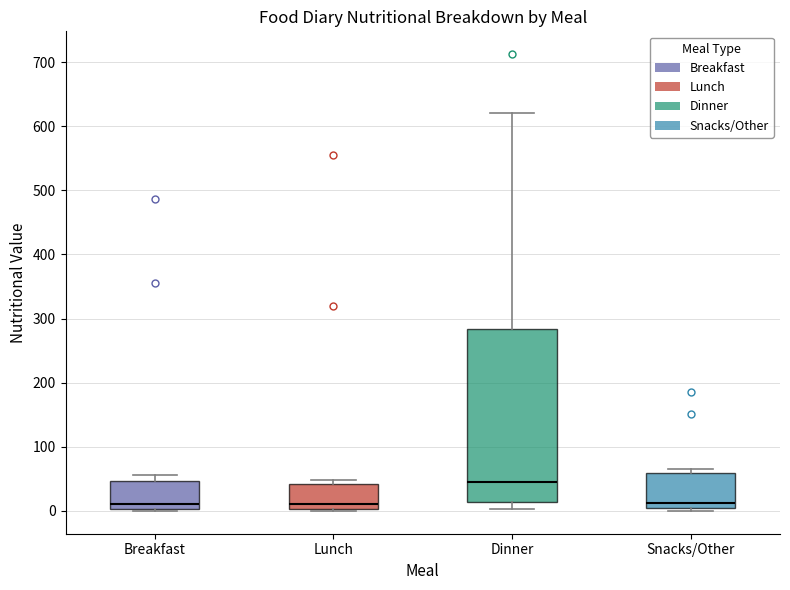

Reading left to right, read every box against the y-axis: the position of its median line, the range the box covers, and the ends of its whiskers. The values are not printed on the chart, so give them approximately, as read against the axis.

Breakfast: median 10, box 0 to 50, whiskers 0 to 60
Lunch: median 10, box 0 to 40, whiskers 0 to 50
Dinner: median 50, box 10 to 280, whiskers 0 to 620
Snacks/Other: median 10, box 0 to 60, whiskers 0 (just below the box's lower edge) to 70